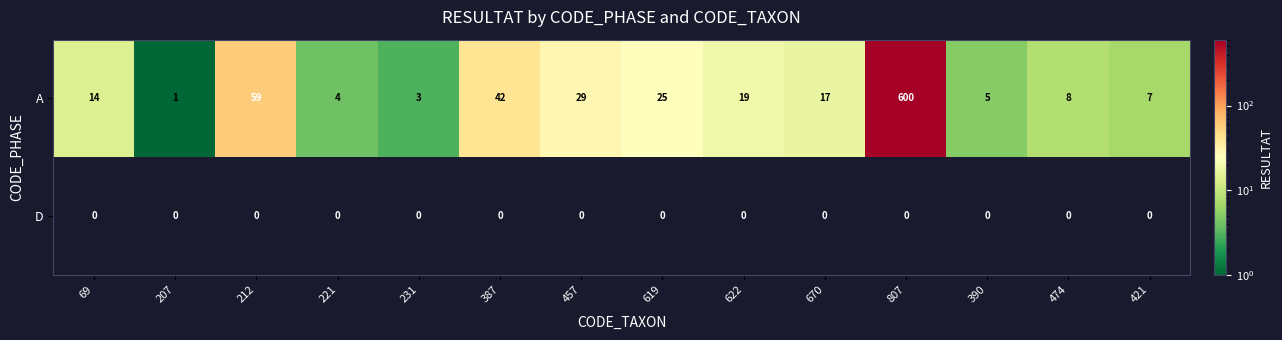

What is the maximum value shown in the chart?

600